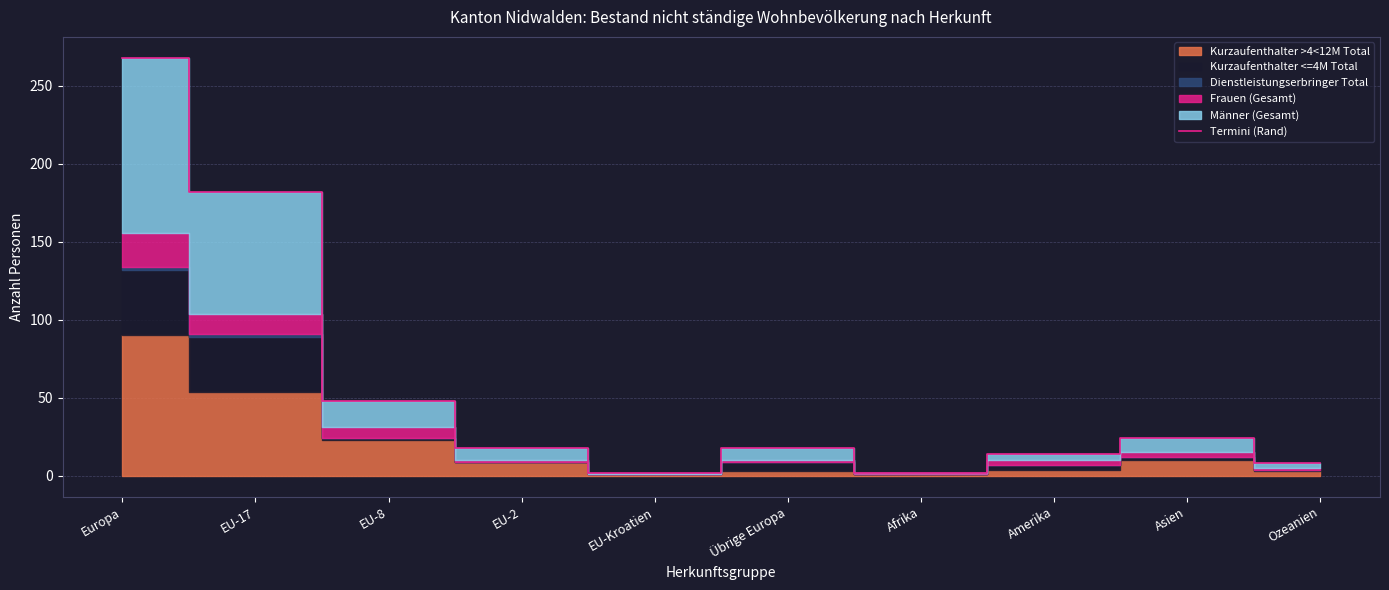

What is the difference between the maximum and minimum values?

266